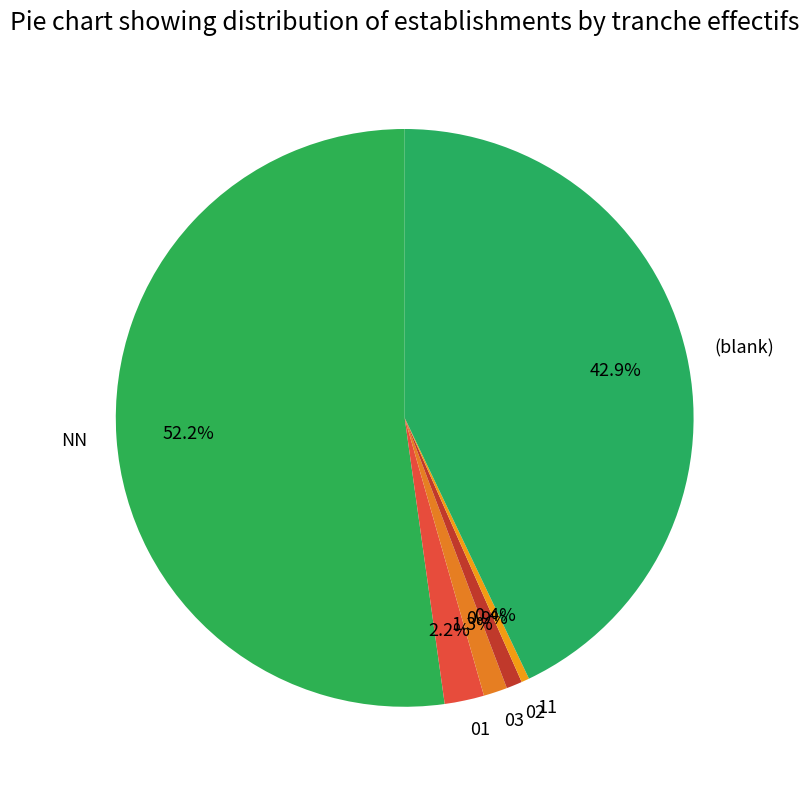

Combined, do 11 and (blank) account for over 50%?

No